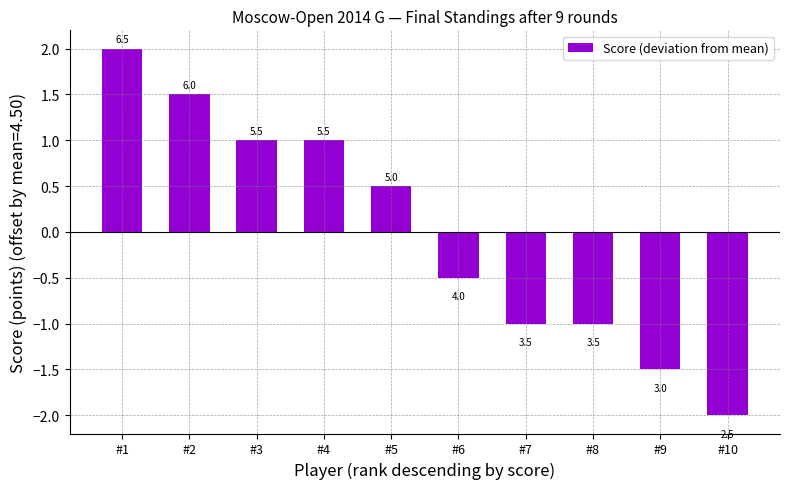

Reading left to right, what are all the values shown in this chart?

2.0	1.5	1.0	1.0	0.5	-0.5	-1.0	-1.0	-1.5	-2.0